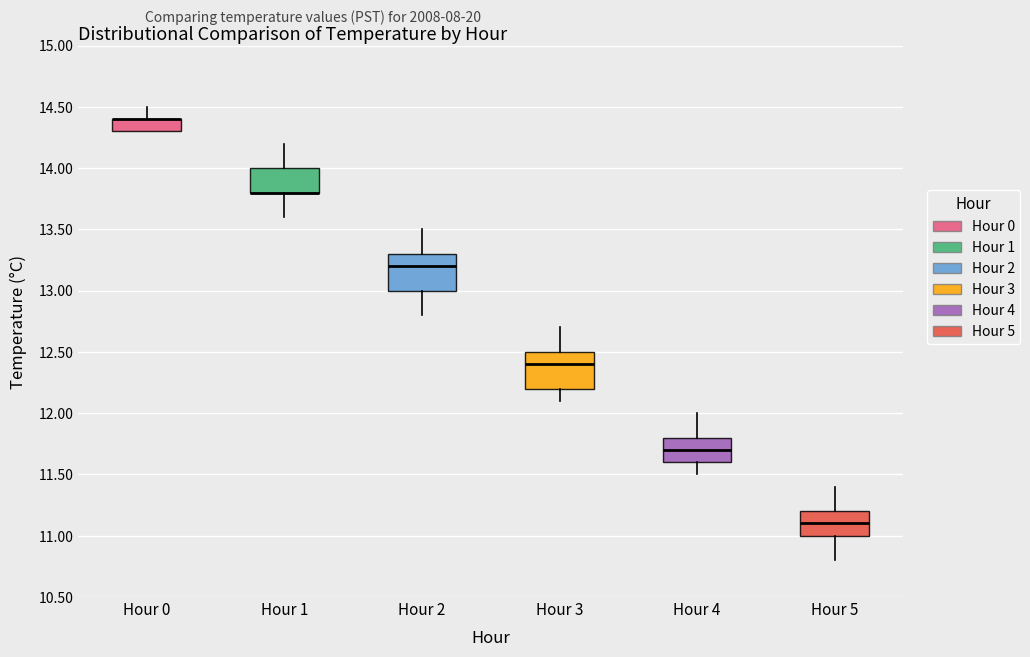

Reading left to right, read every box against the y-axis: the position of its median line, the range the box covers, and the ends of its whiskers. The values are not printed on the chart, so give them approximately, as read against the axis.

Hour 0: median 14.4 (drawn on the box's upper edge), box 14.3 to 14.4, whiskers 14.3 to 14.5
Hour 1: median 13.8 (drawn on the box's lower edge), box 13.8 to 14.0, whiskers 13.6 to 14.2
Hour 2: median 13.2, box 13.0 to 13.3, whiskers 12.8 to 13.5
Hour 3: median 12.4, box 12.2 to 12.5, whiskers 12.1 to 12.7
Hour 4: median 11.7, box 11.6 to 11.8, whiskers 11.5 to 12.0
Hour 5: median 11.1, box 11.0 to 11.2, whiskers 10.8 to 11.4